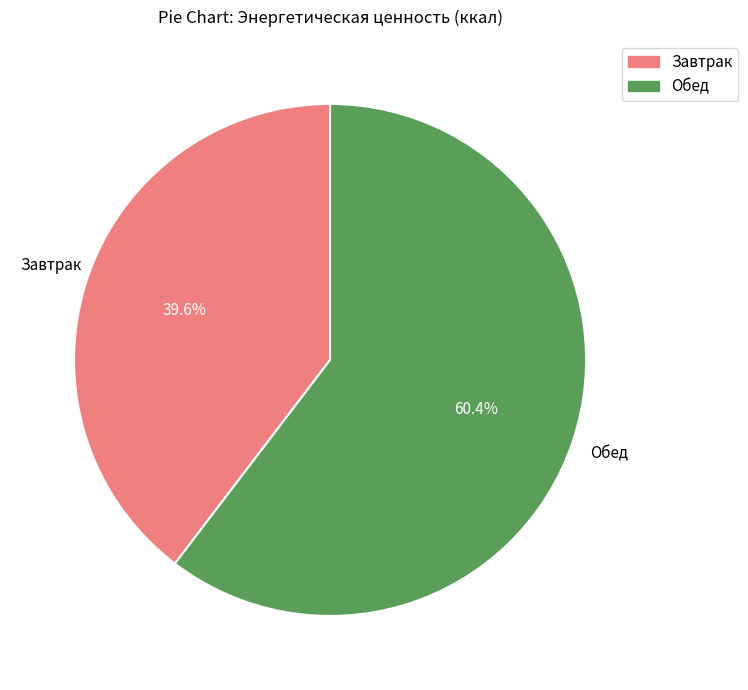

Does any single category account for the majority?

Yes